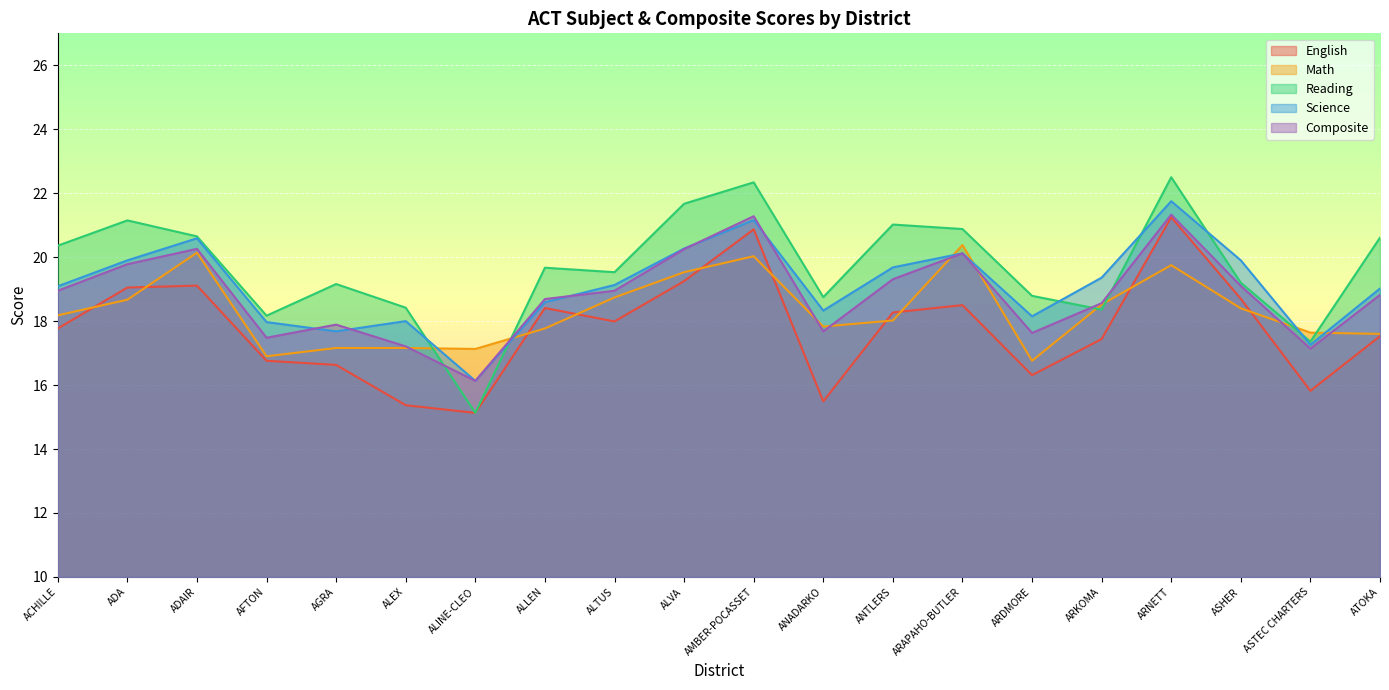

Rank the series by their maximum value, from highest to lowest.

Reading, Science, Composite, English, Math